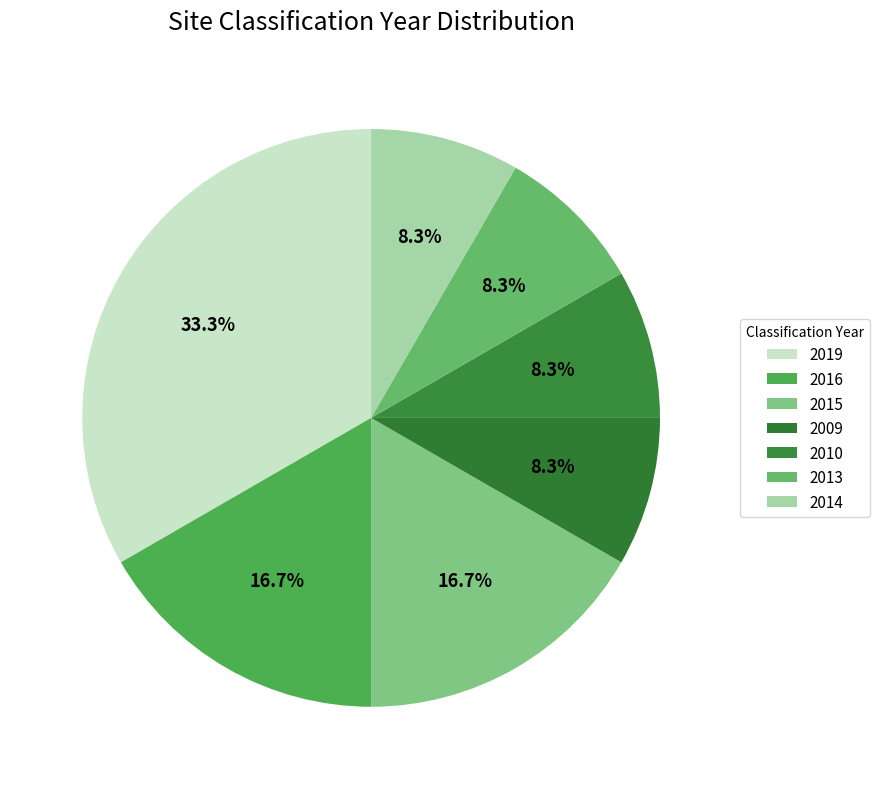

Count the number of slices in the pie.

7